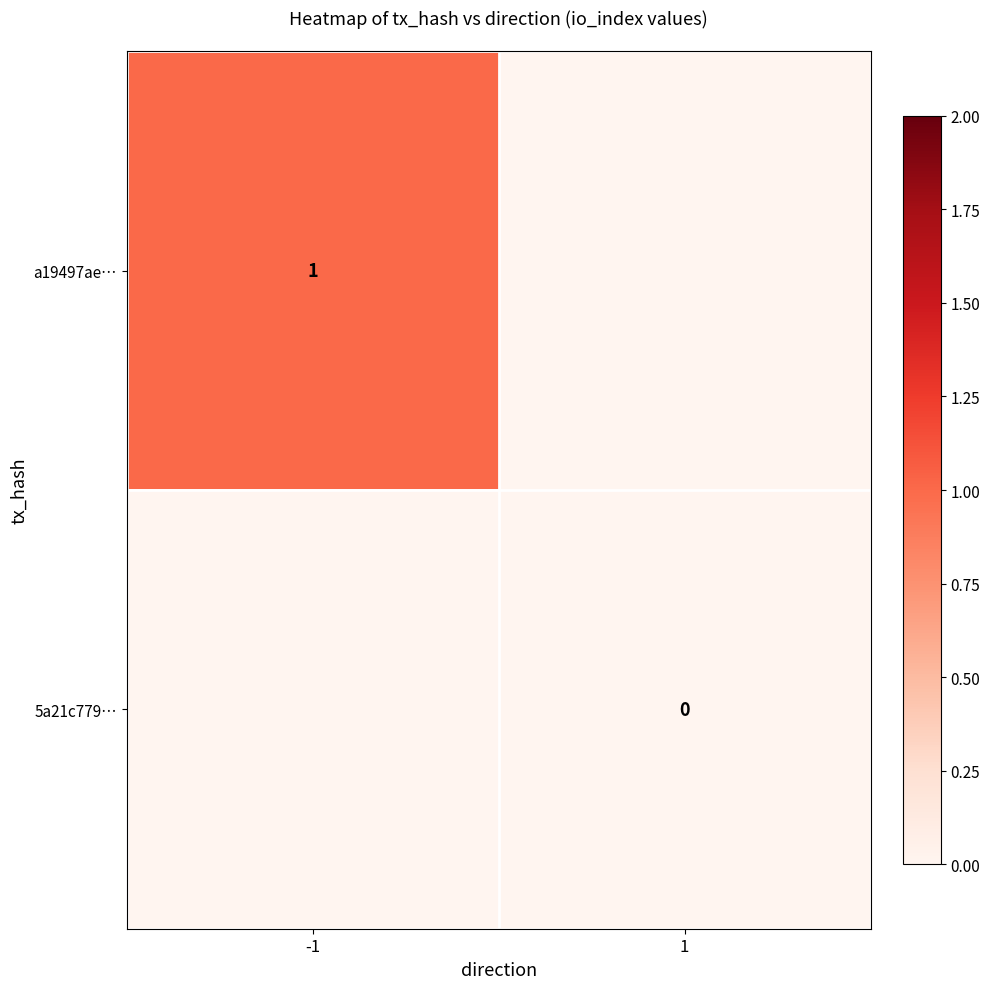

The value of a19497ae… at -1 is 0. True or false?

False